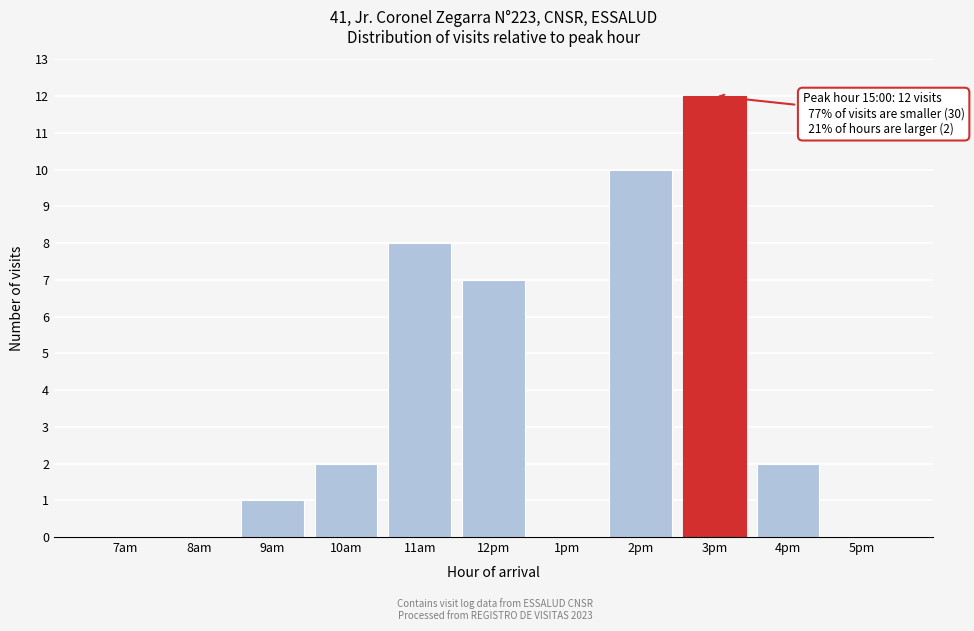

Reading left to right, what are all the values shown in this chart?

7am=0	8am=0	9am=1	10am=2	11am=8	12pm=7	1pm=0	2pm=10	3pm=12	4pm=2	5pm=0